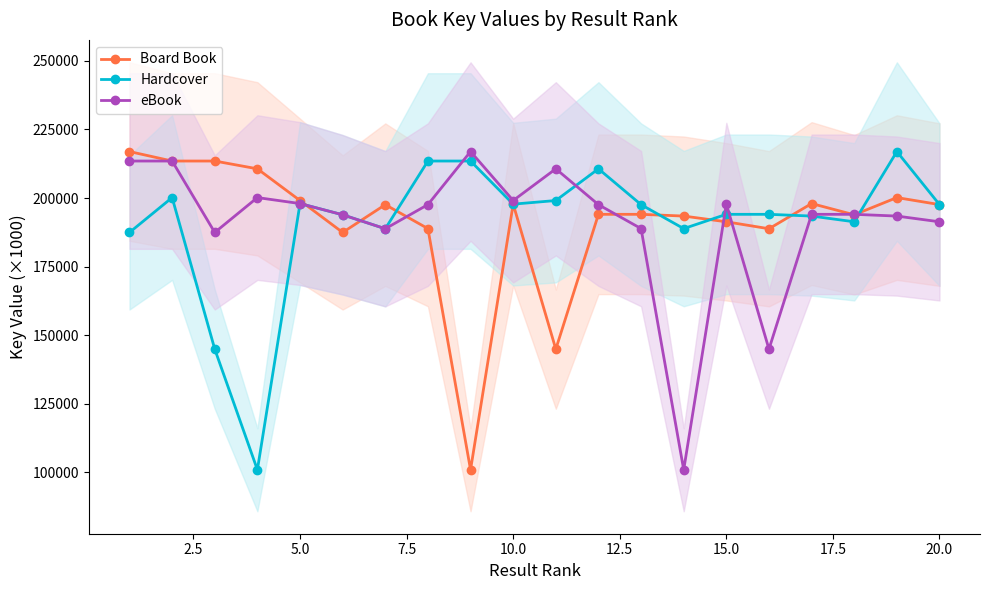

Reading left to right, transcribe all the data shown in this chart.

Board Book: 216947.4	213493.3	213493.6	210653.0	199085.1	187444.2	197579.1	188845.2	100879.3	197766.8	144883.3	194054.8	194054.8	193419.2	191332.3	188796.2	197977.9	193888.2	200164.4	197599.7
Hardcover: 187444.2	200164.4	144883.3	100879.3	197977.9	193888.2	188796.2	213493.3	213493.6	197766.8	199085.1	210653.0	197579.1	188845.2	194054.8	194054.8	193419.2	191332.3	216947.4	197599.7
eBook: 213493.3	213493.6	187444.2	200164.4	197977.9	193888.2	188796.2	197599.7	216947.4	199085.1	210653.0	197579.1	188845.2	100879.3	197766.8	144883.3	194054.8	194054.8	193419.2	191332.3